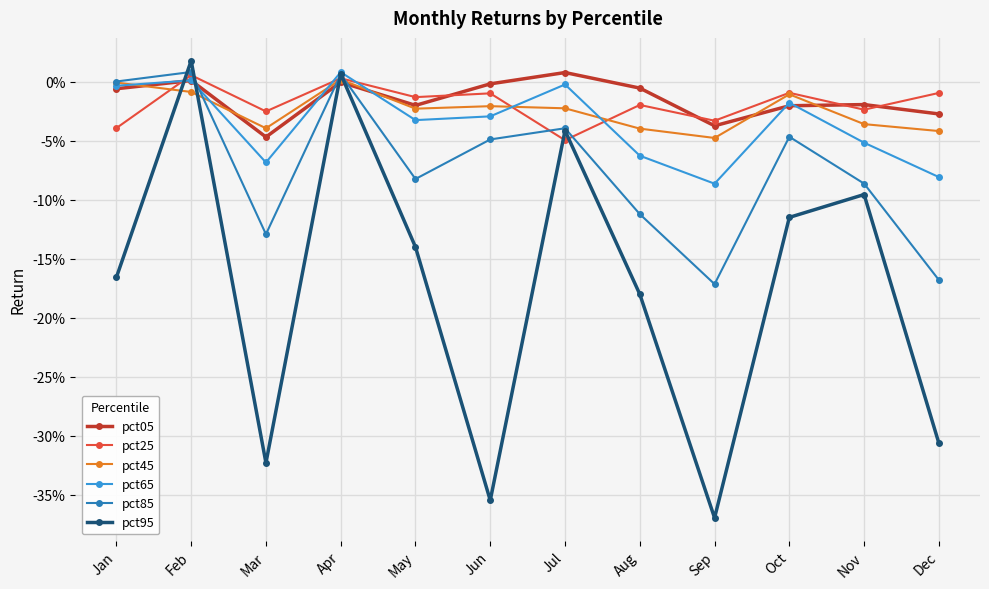

True or false: pct05 and pct95 intersect in this chart.

True